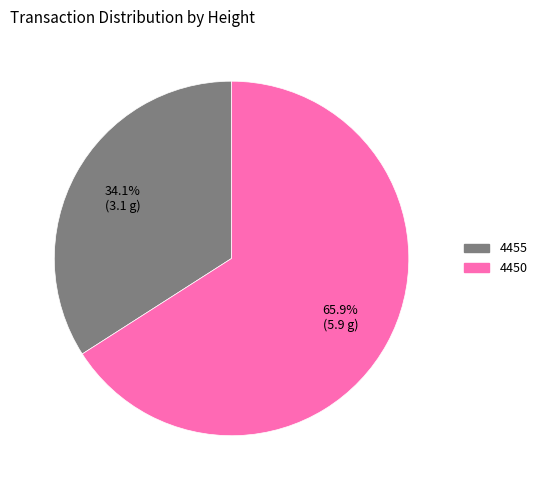

Which has a higher value, 4450 or 4455?

4450